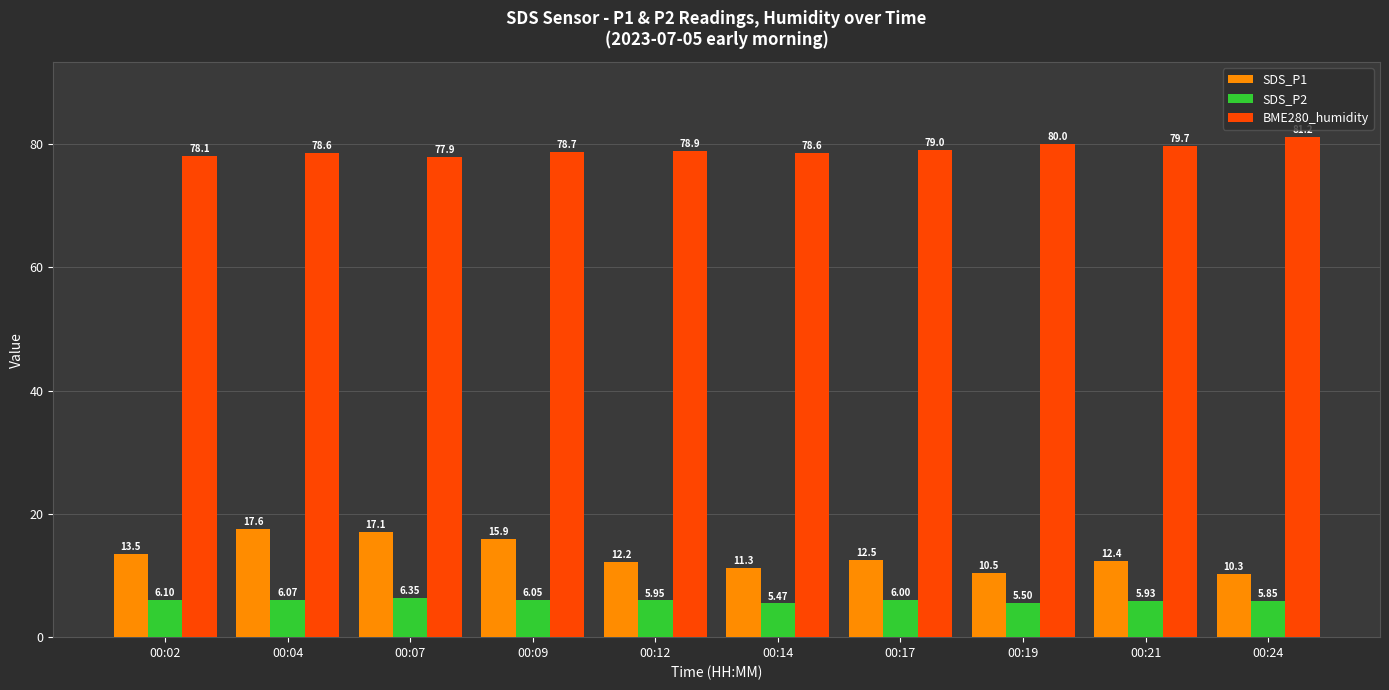

Rank the series by their maximum value, from lowest to highest.

SDS_P2, SDS_P1, BME280_humidity